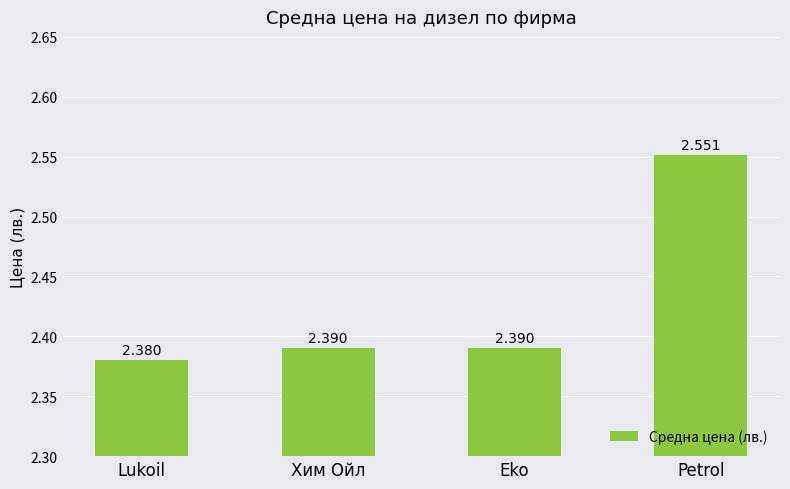

Which has a higher value, Хим Ойл or Lukoil?

Хим Ойл